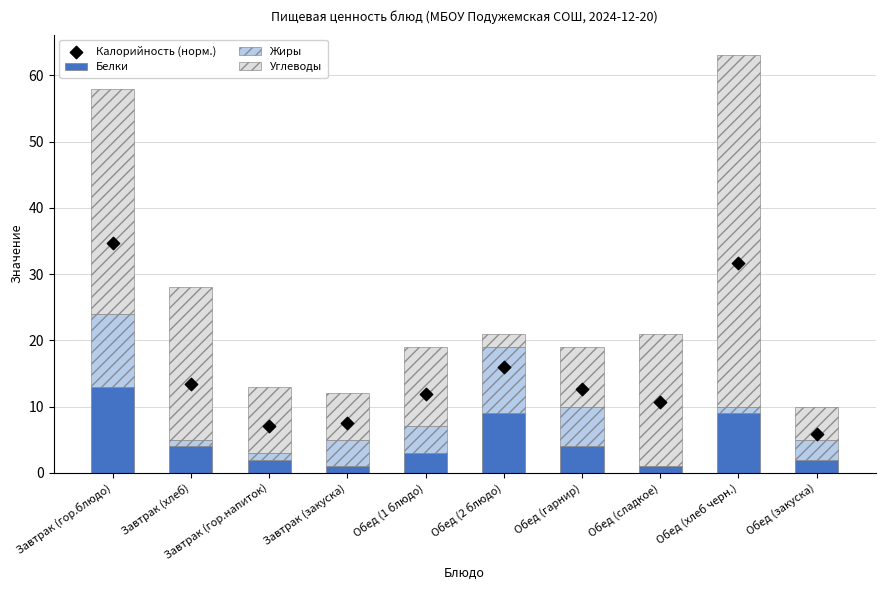

At which category is the sum across all series the highest?

Обед (хлеб черн.)